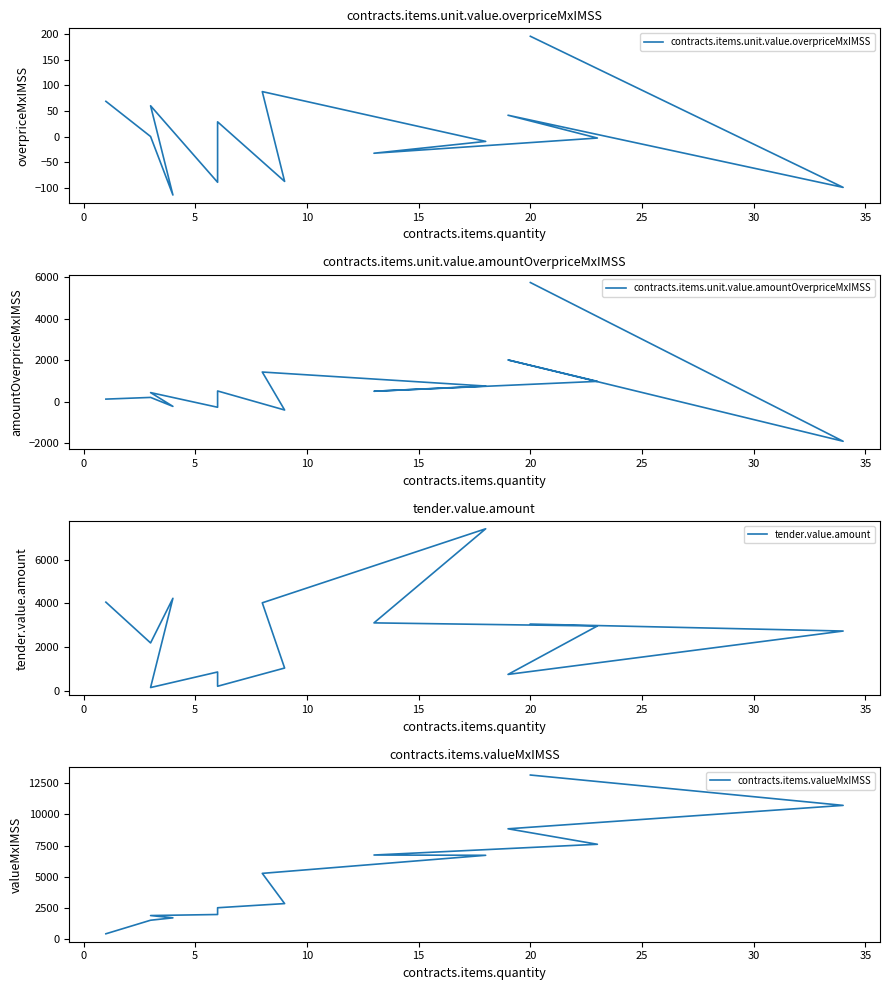

Is it true that tender.value.amount equals 4765.3 at 0?

False